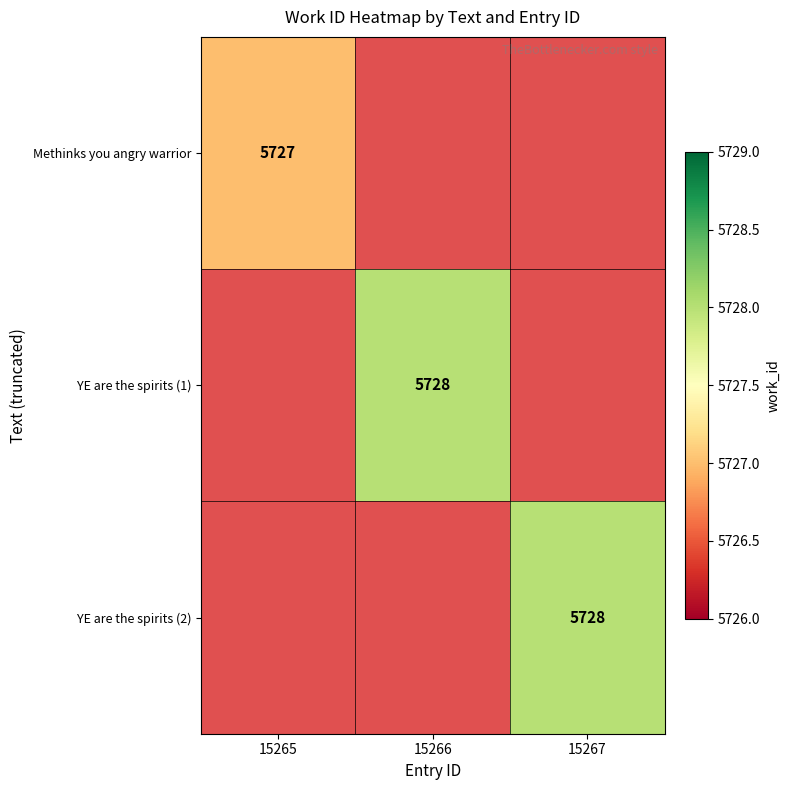

Is it true that YE are the spirits (2) equals 5728 at 15267?

True